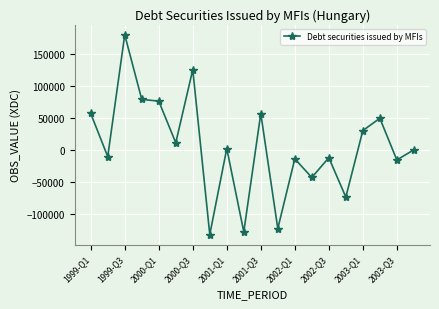

What is the value of the 16th point from the left?

-73685